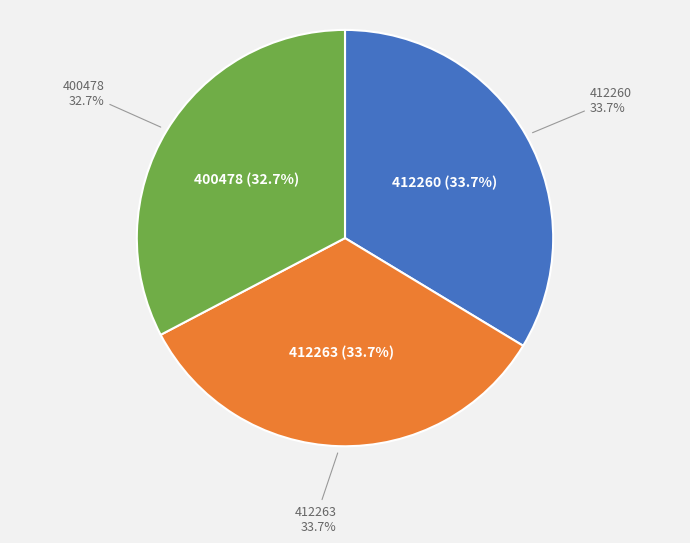

To the nearest percent, what is the difference between the 400478 and 412263 slice percentages?

1%